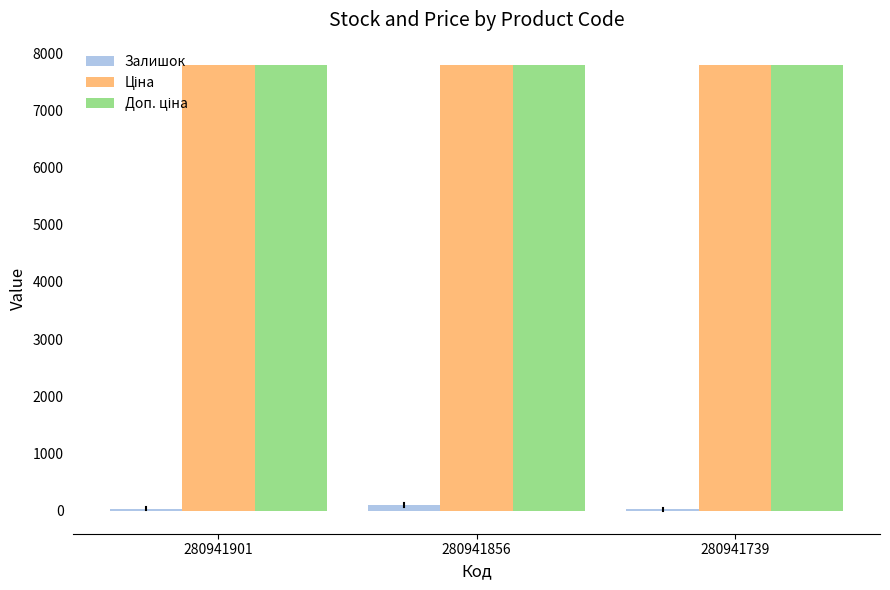

What is the sum of all Залишок values?

164.0